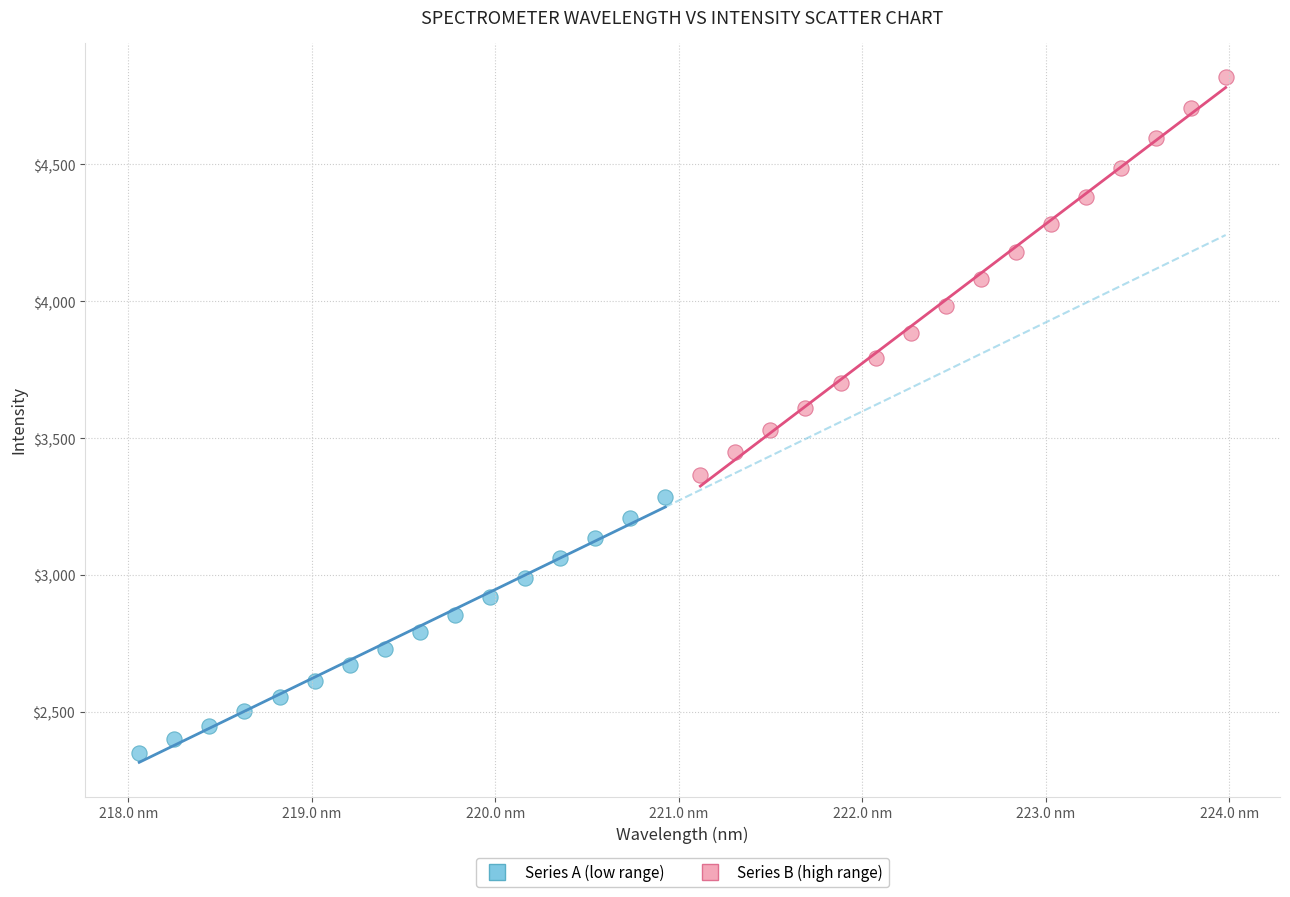

Which series reaches the minimum Y coordinate?

Series A (low range)